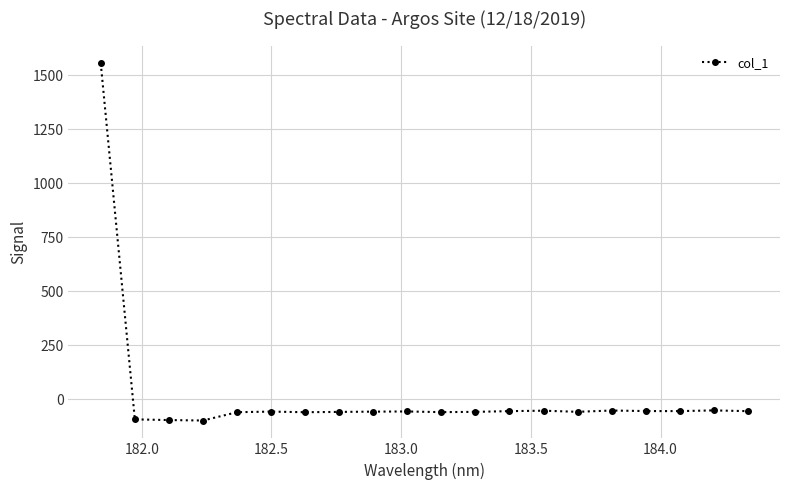

What is the value of the 5th point from the left?

-60.1